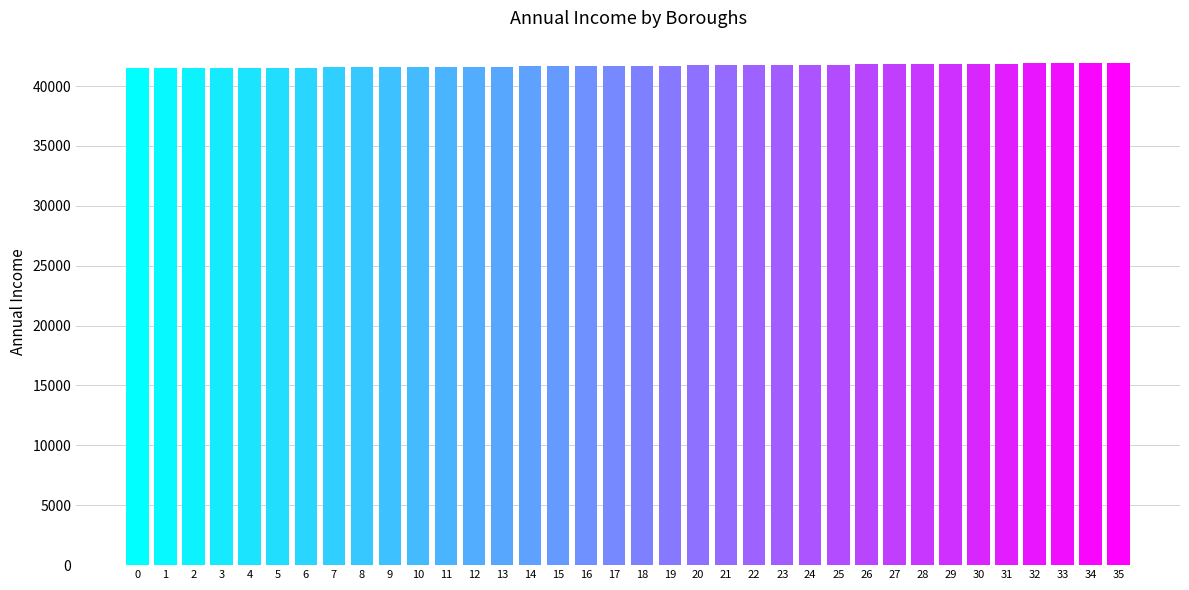

Approximately how many times larger is the value at 28 compared to 1?

1.0